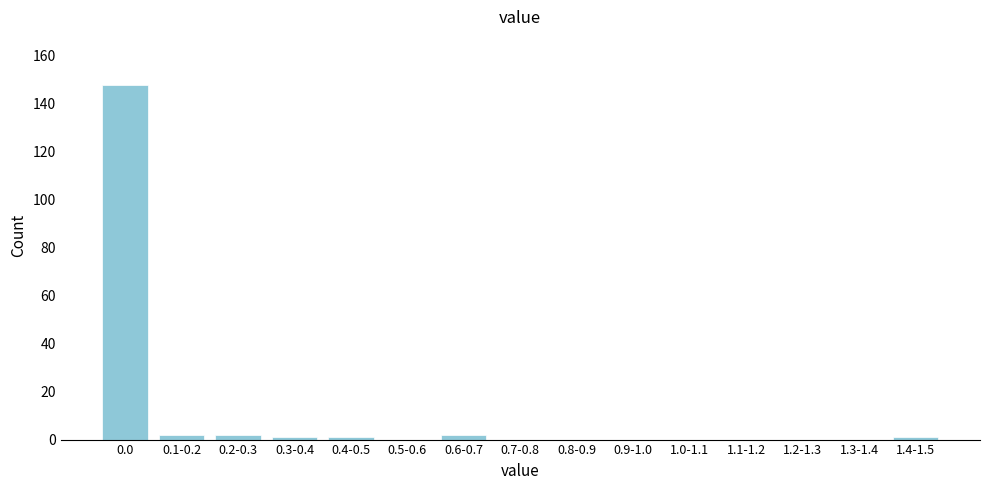

Reading right to left, what are all the values shown in this chart?

1.4-1.5=1	1.3-1.4=0	1.2-1.3=0	1.1-1.2=0	1.0-1.1=0	0.9-1.0=0	0.8-0.9=0	0.7-0.8=0	0.6-0.7=2	0.5-0.6=0	0.4-0.5=1	0.3-0.4=1	0.2-0.3=2	0.1-0.2=2	0.0=148